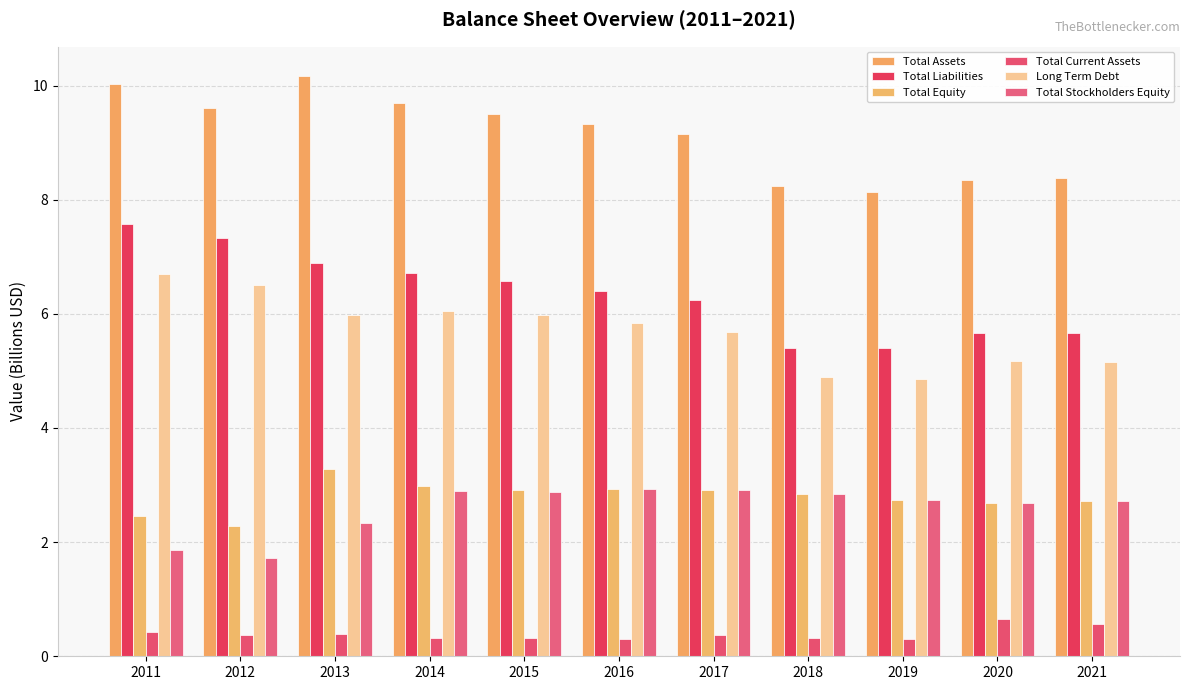

Count the number of data series in this chart.

6